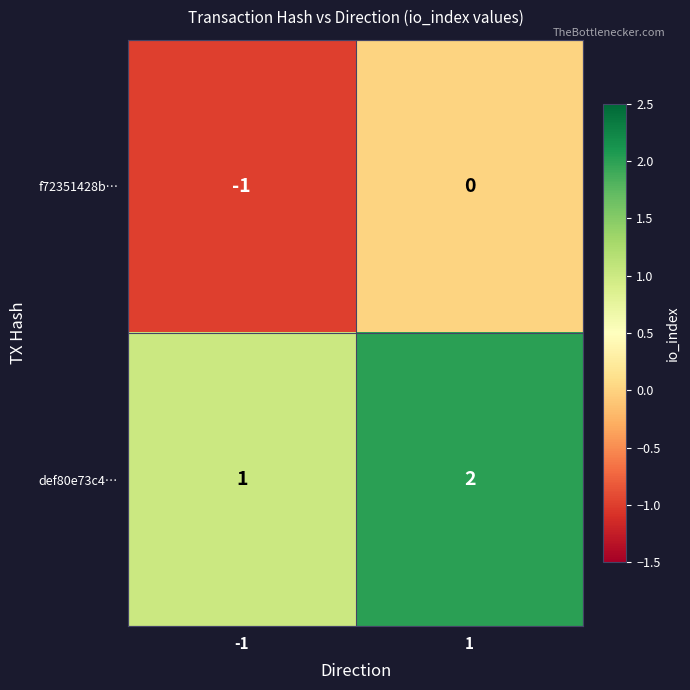

Reading left to right, extract all data points from this chart.

f72351428b…: -1	0
def80e73c4…: 1	2